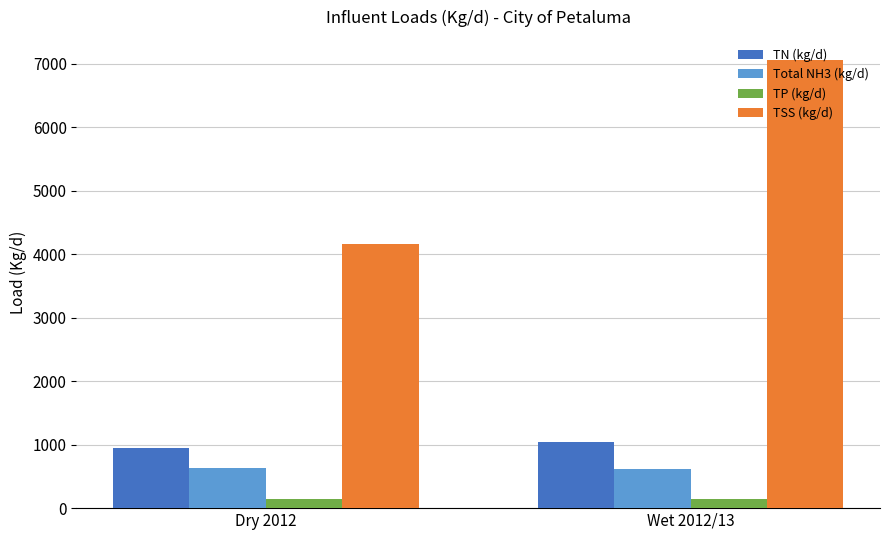

At which label does Total NH3 (kg/d) first exceed 632?

Dry 2012